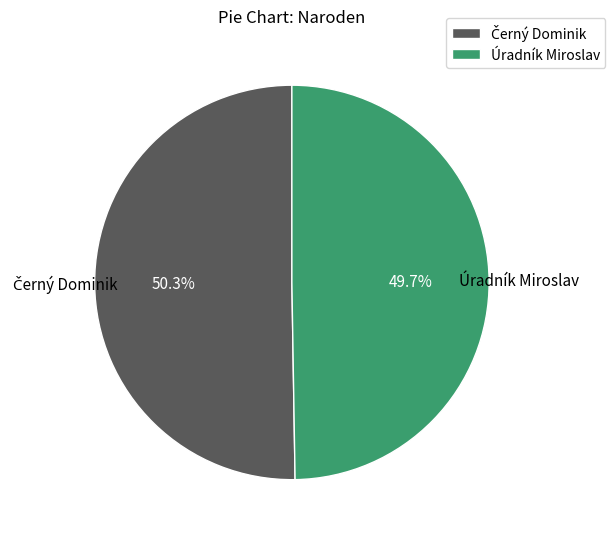

How much of the chart is everything except Úradník Miroslav?

50.3%